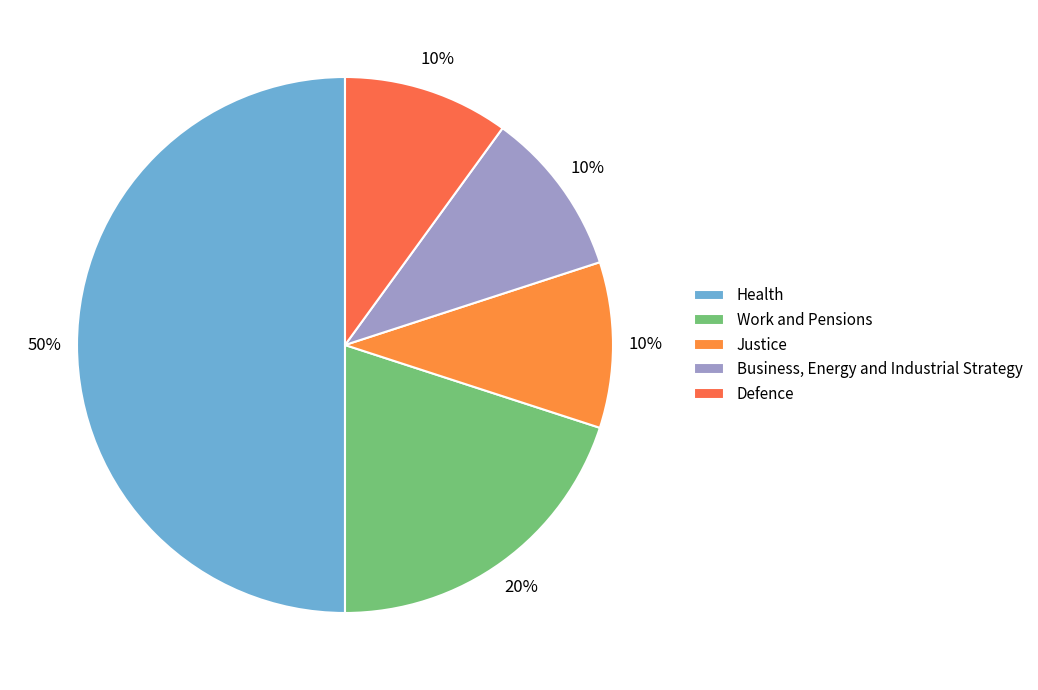

How many slices are in this pie chart?

5